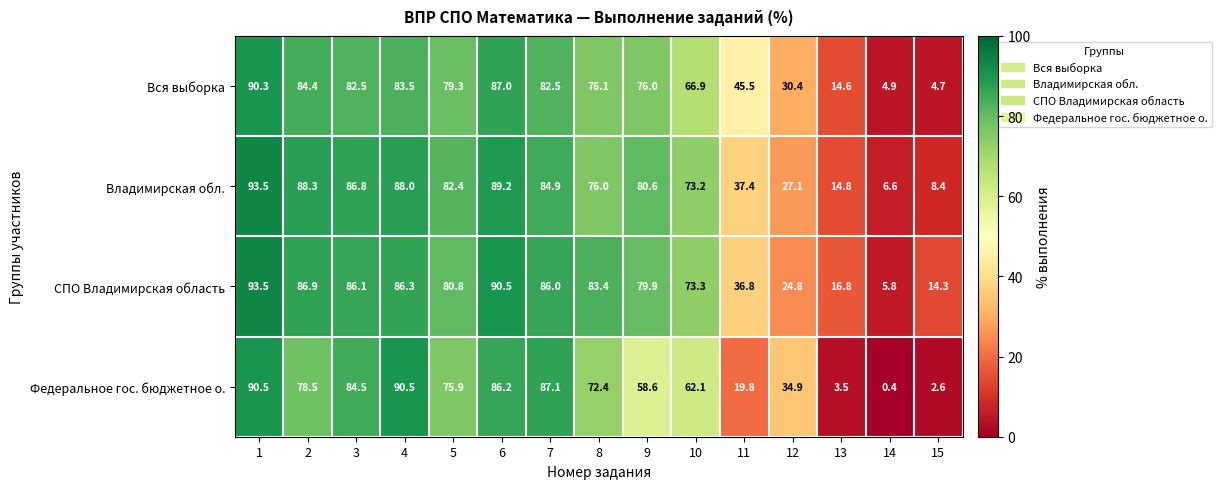

The СПО Владимирская область series shows 9.4 at 11. True or false?

False